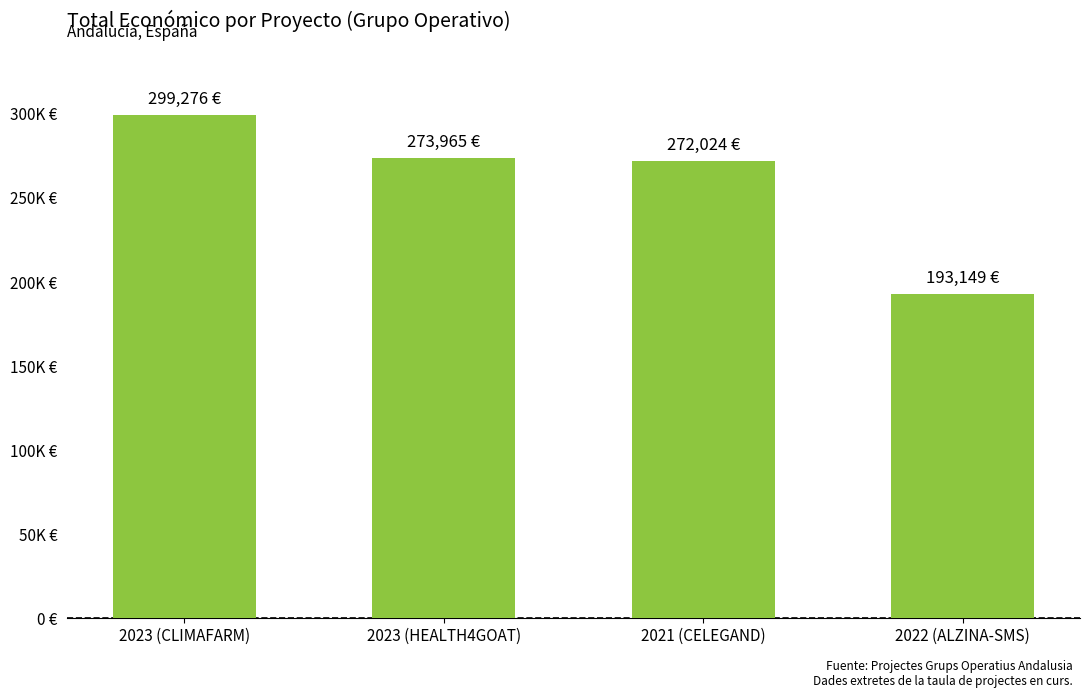

Are the bars horizontal?

No